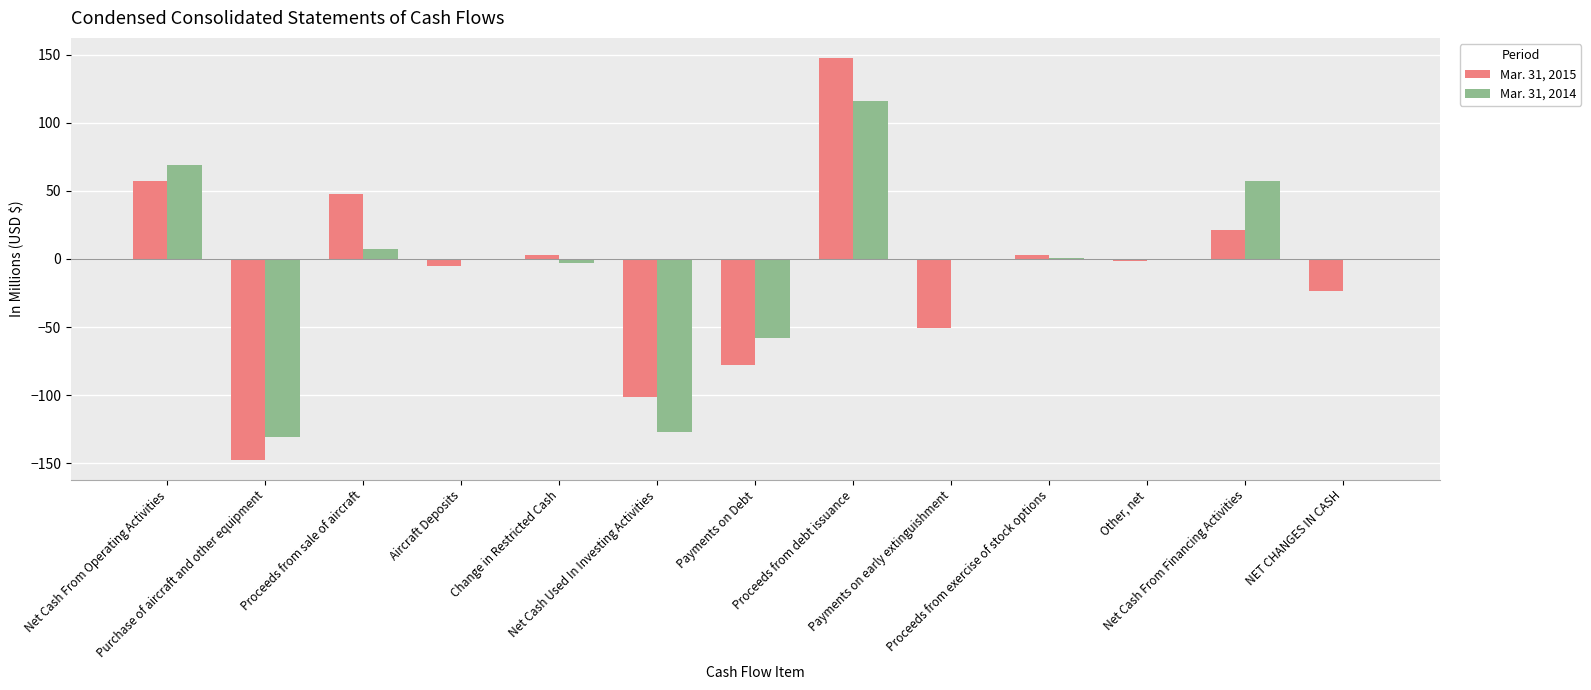

True or false: Mar. 31, 2014 has a value of 7.0 at Proceeds from sale of aircraft.

True